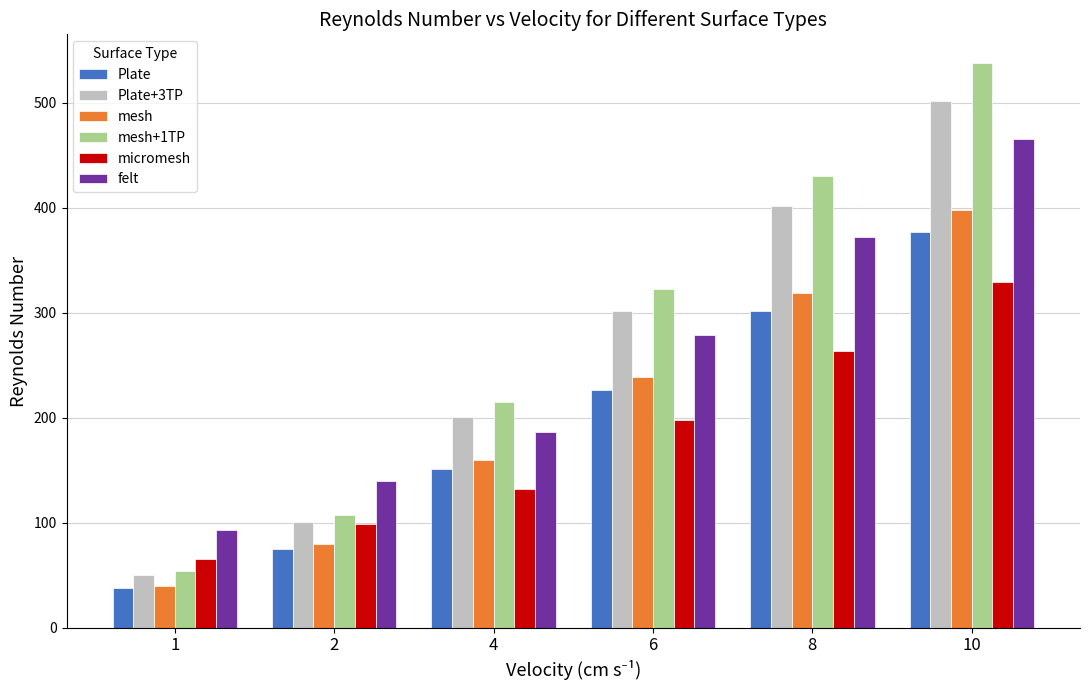

How many groups of bars are there?

6